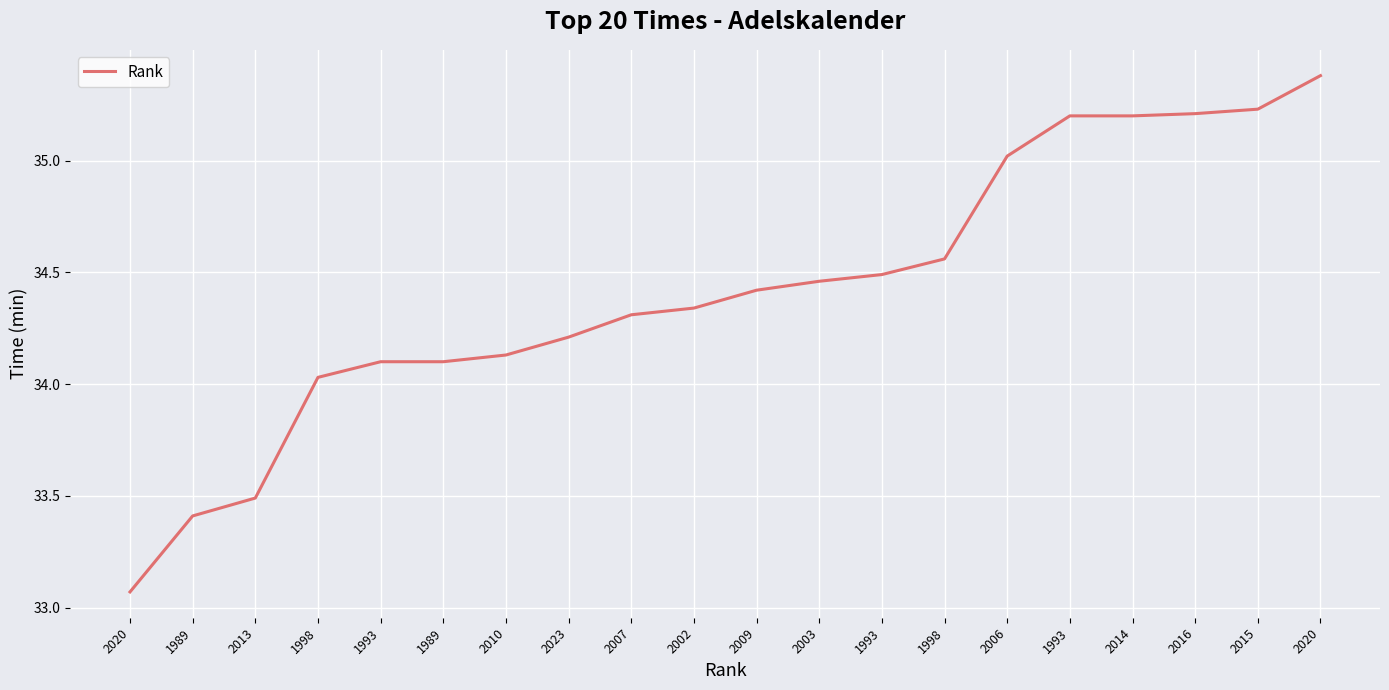

True or false: the data shows 23.4 at 2020.

False